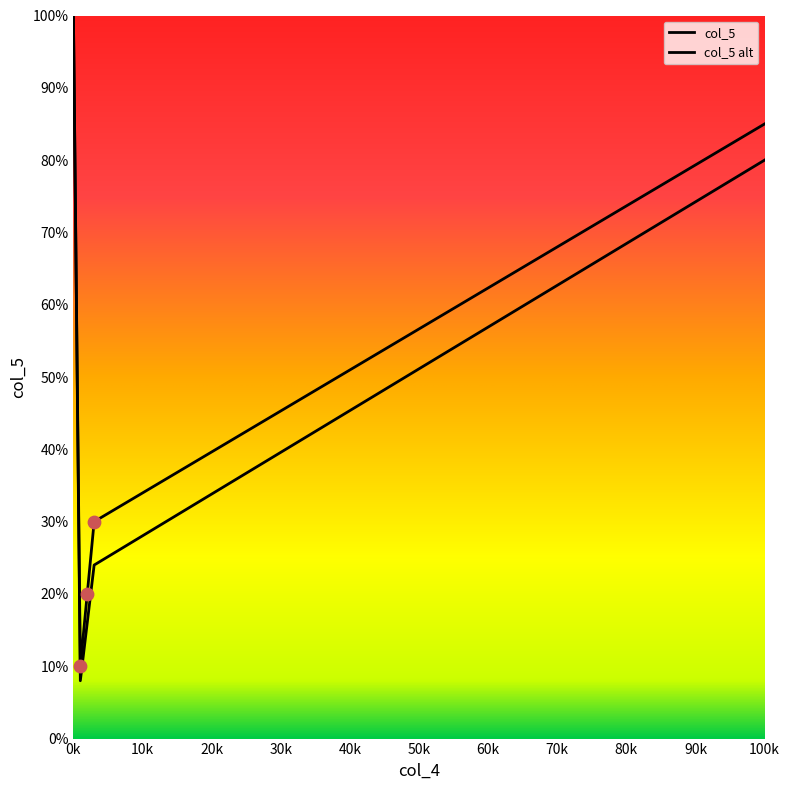

How many lines are shown in the chart?

2